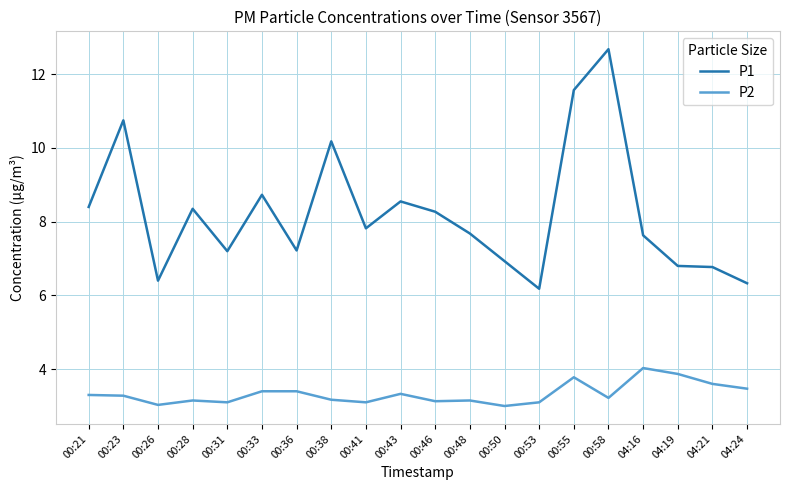

Is it true that P1 equals 9.9 at 00:53?

False